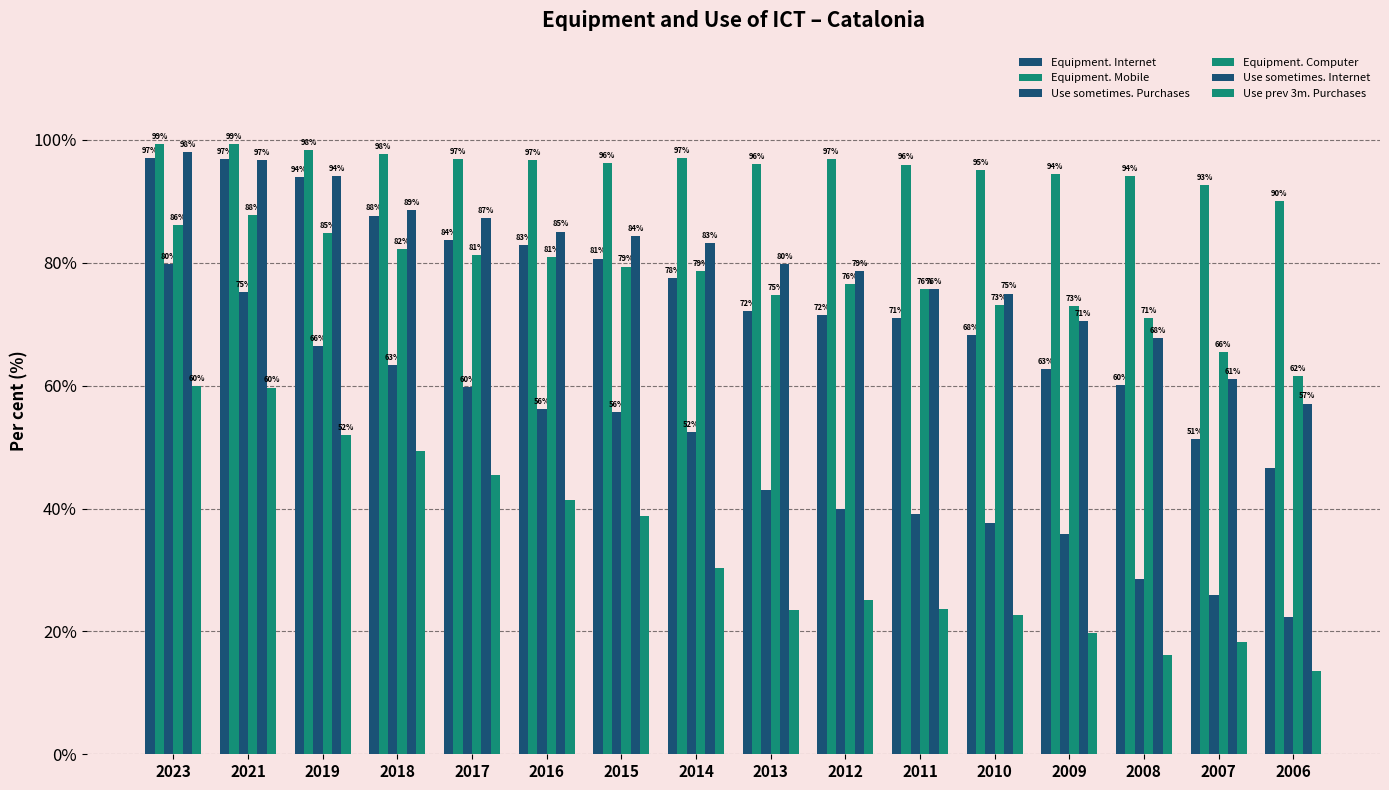

What is the difference between the maximum and minimum values in the Equipment. Computer series?

26.2